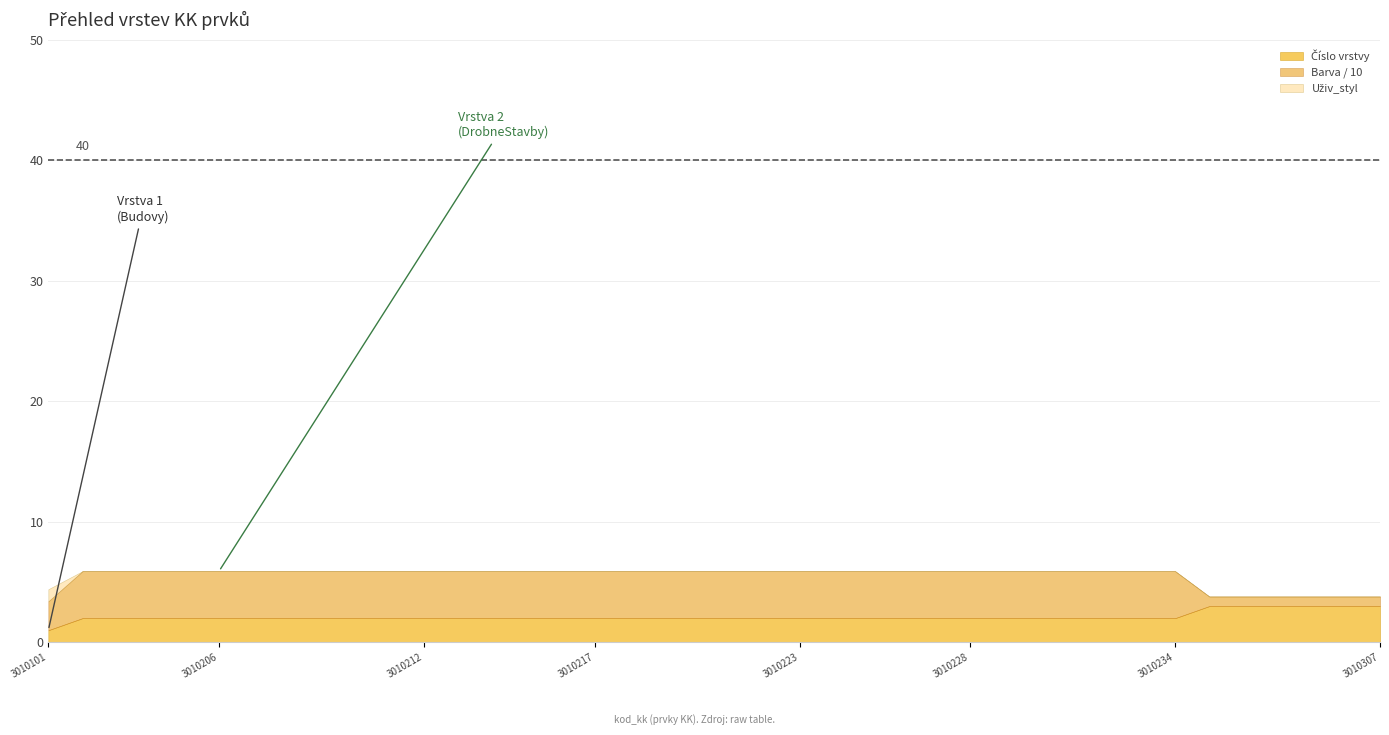

What is the total value across all series at 3010217?

5.9